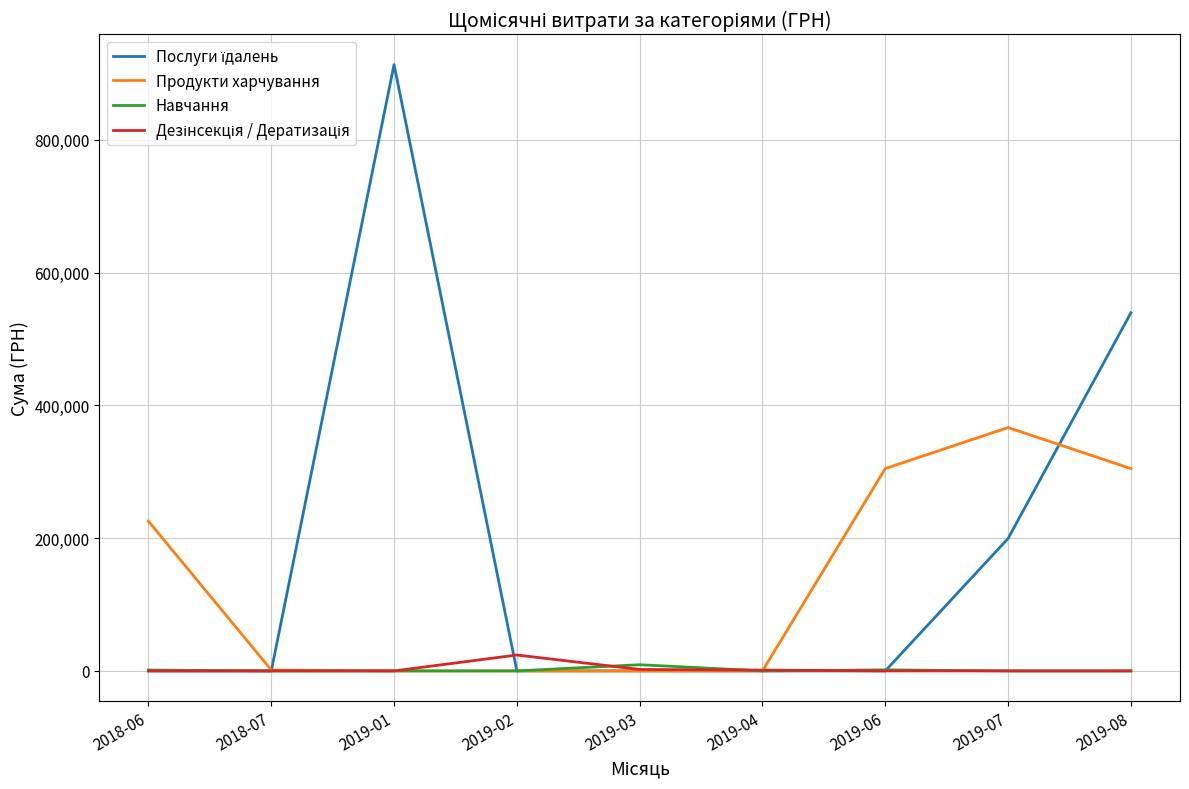

What is the total value across all series at 2019-07?

566128.0